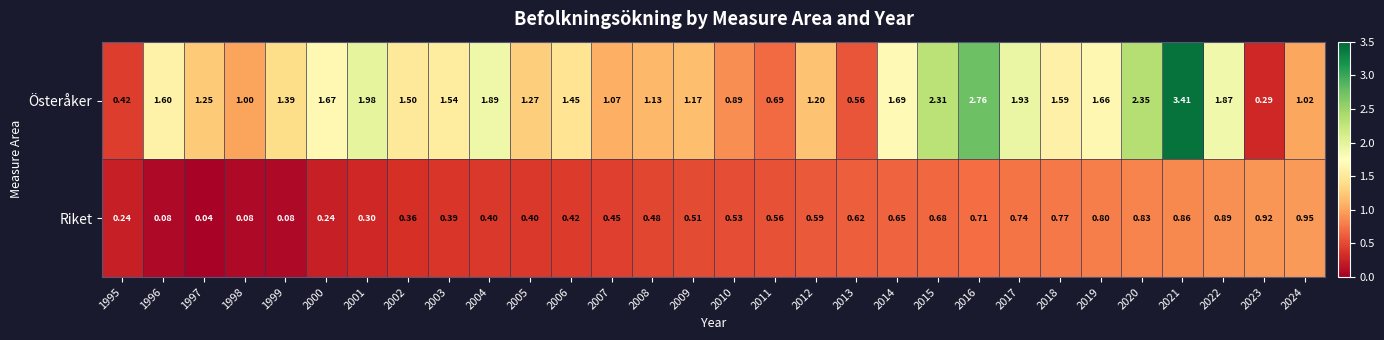

Which series has the largest range (max minus min)?

Österåker